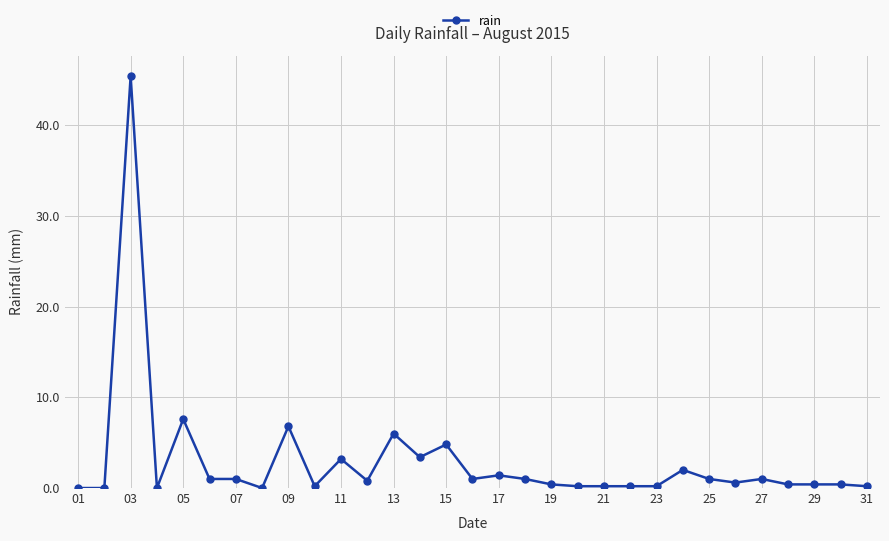

What is the sum of all values?

90.8